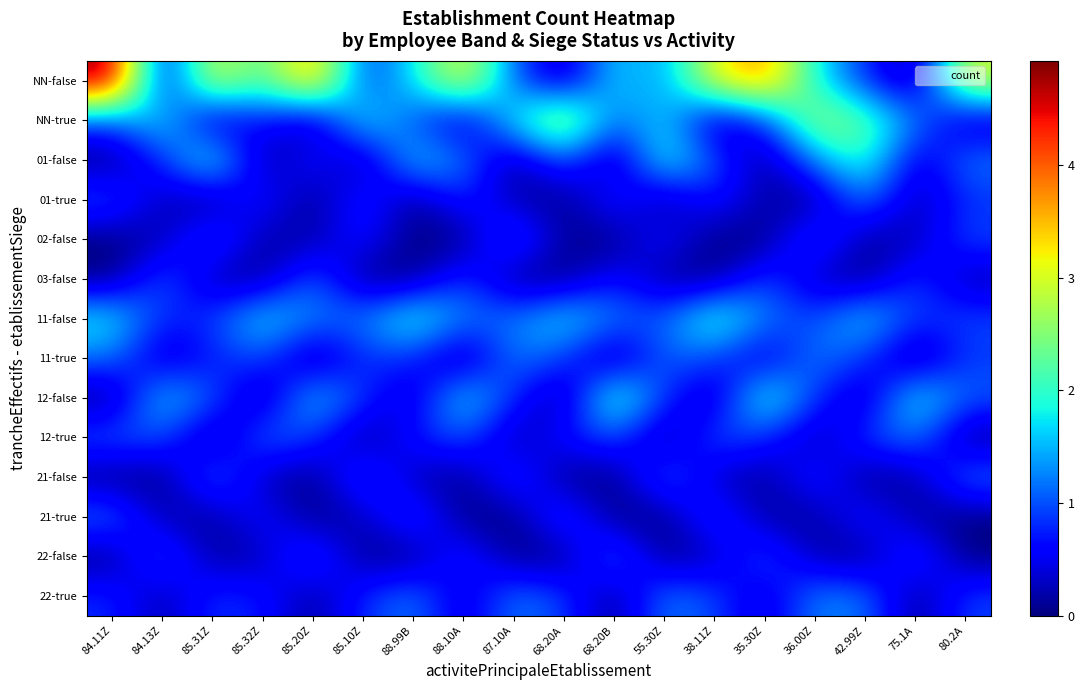

Which category has the highest value across all series?

84.11Z